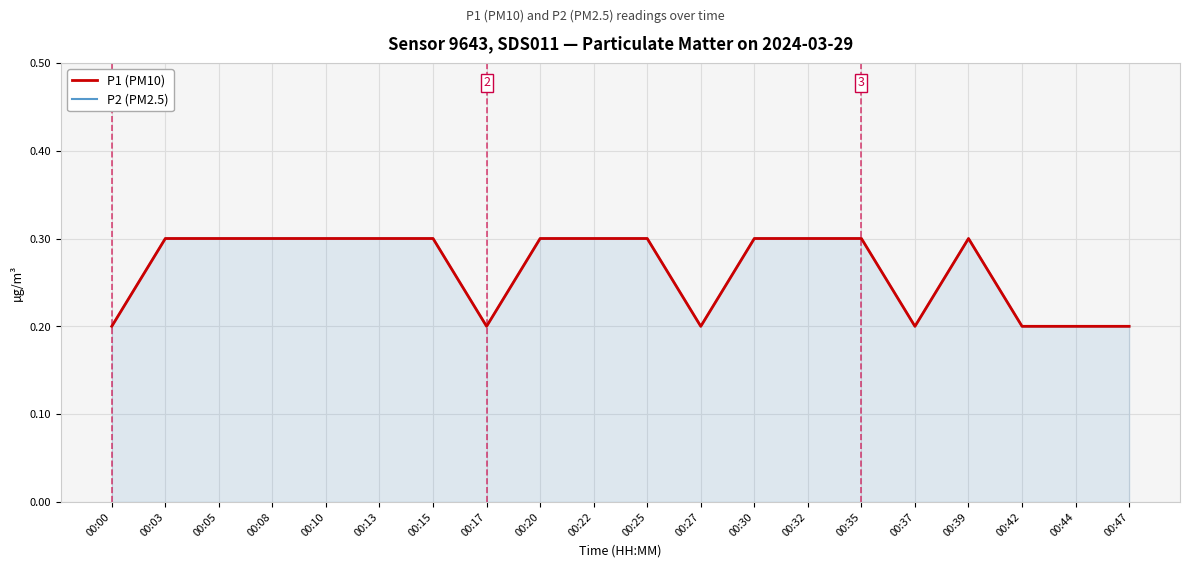

Count the P1 (PM10) values in the range 0 to 1.

20